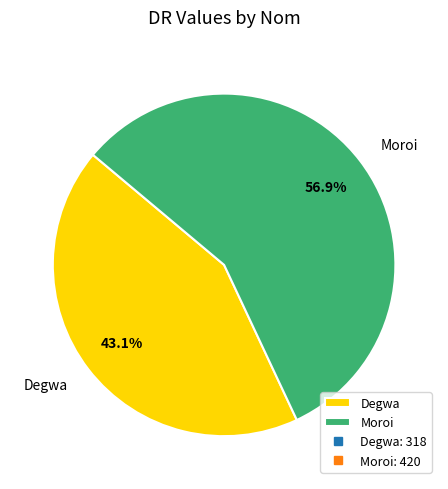

Does any single category account for the majority?

Yes